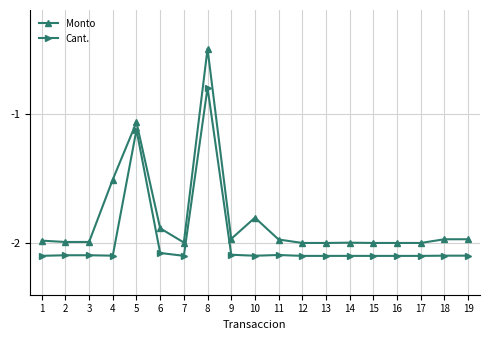

Which label corresponds to the largest value in the chart?

8